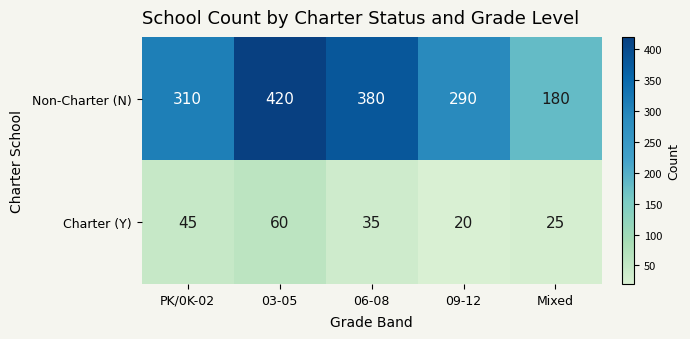

Between 06-08 and 09-12, which series saw the biggest shift?

Non-Charter (N)